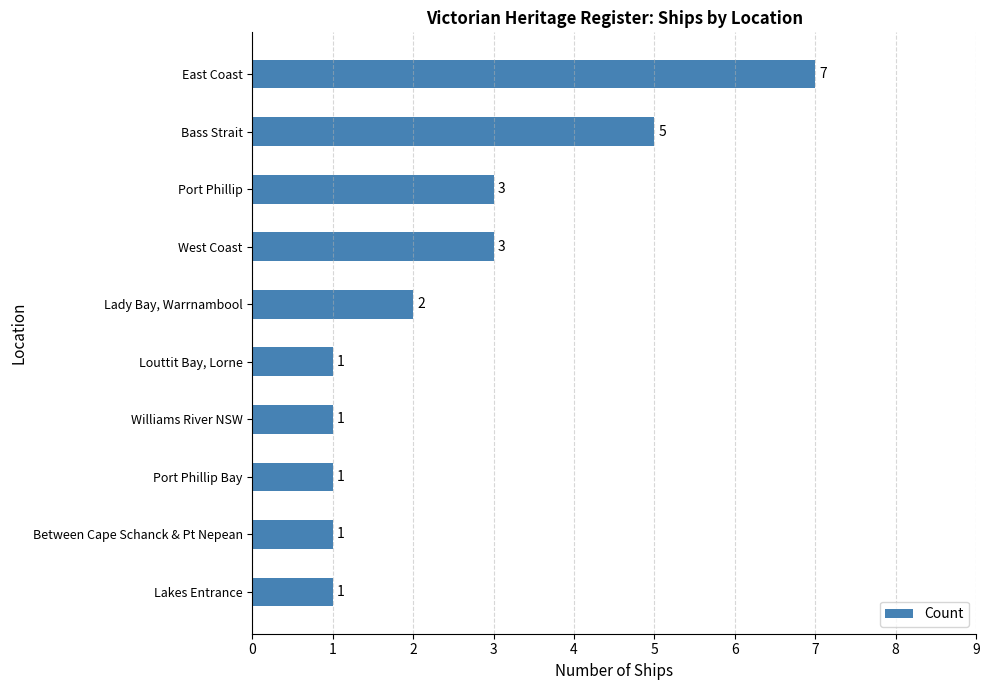

How many categories are shown in the chart?

10